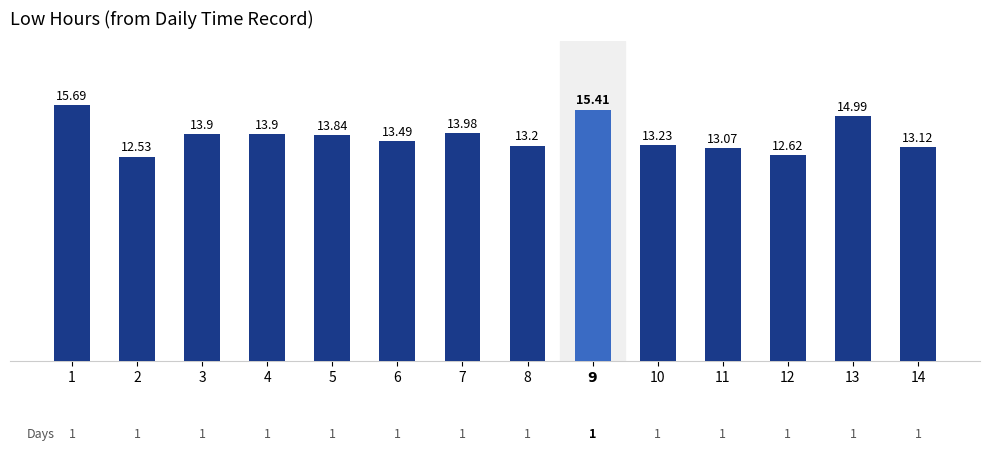

What position from the left is 12?

12